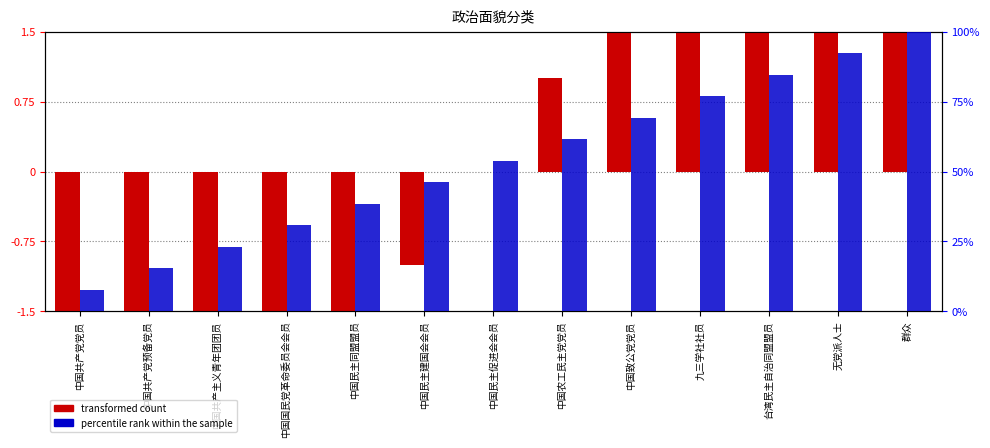

How many bars are there in each group?

2